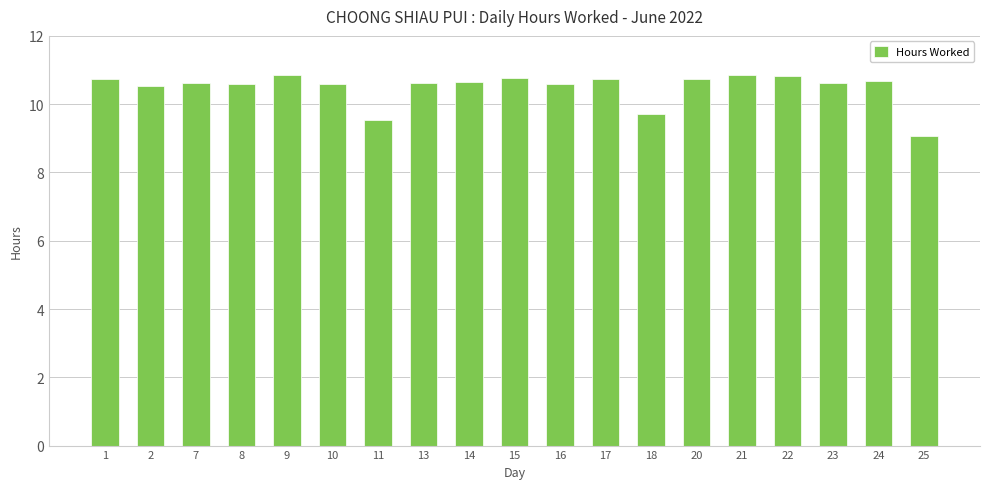

What is the difference between the maximum and minimum values?

1.8